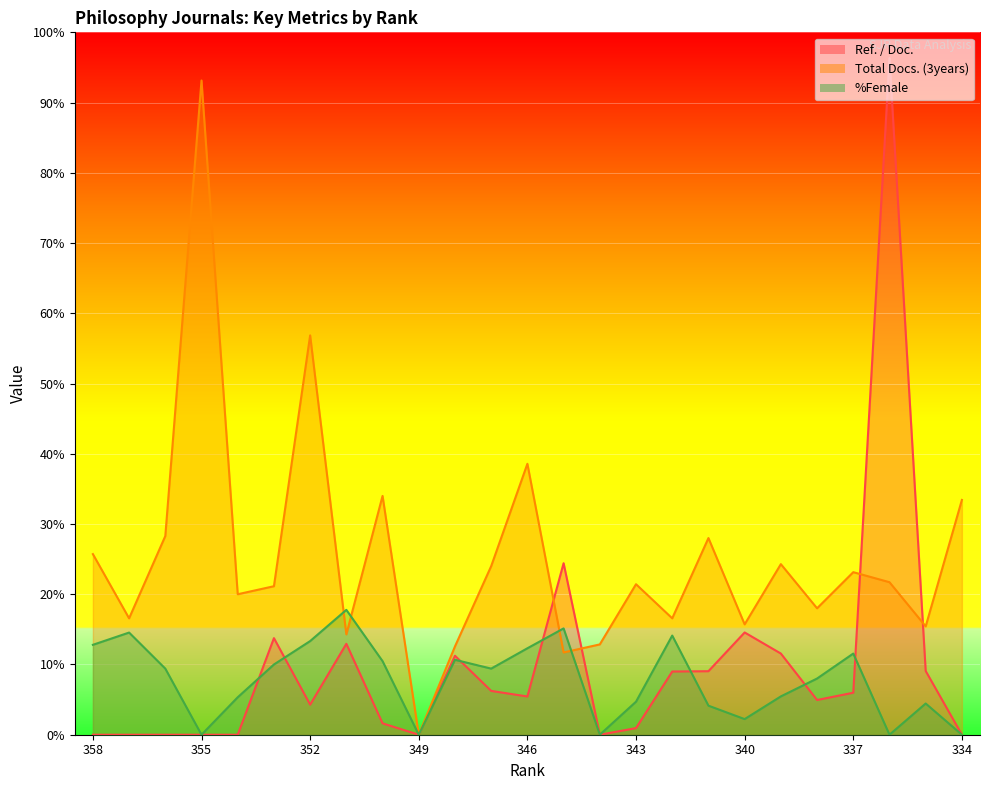

What is the difference between the highest and lowest values at 346?

33.1